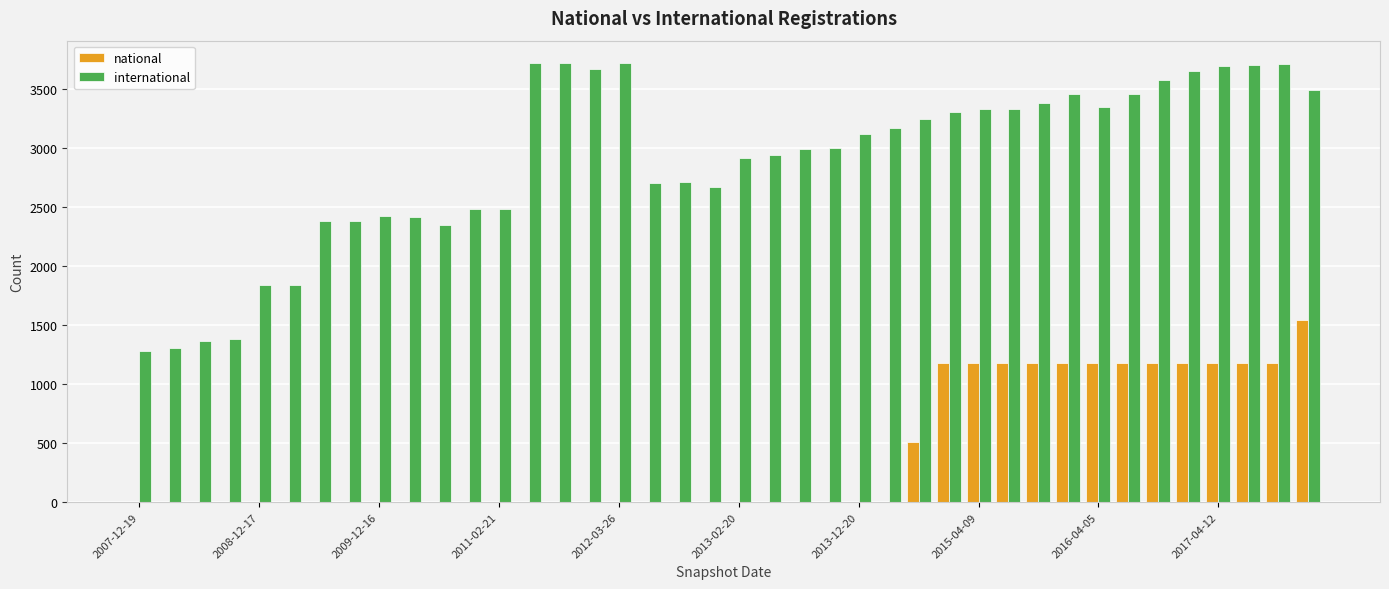

What is the maximum value shown in the chart?

3721